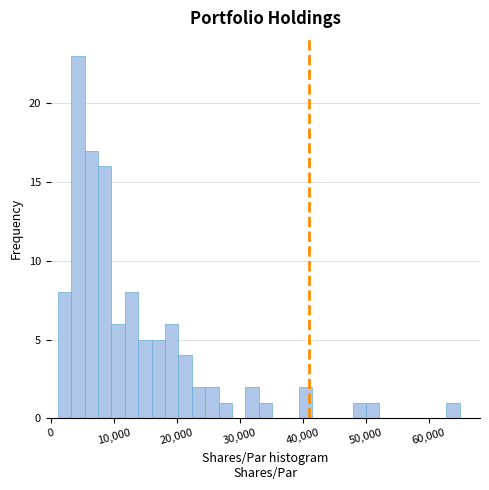

Around what value on the x-axis is the tallest bar? Give the approximate position of its centre, as read against the axis.

4000